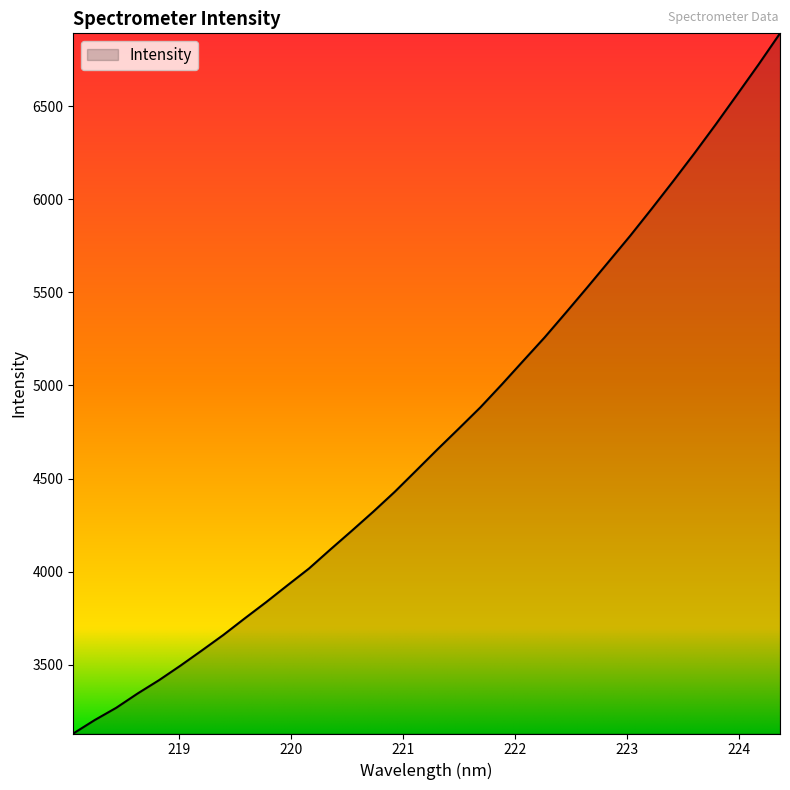

True or false: the data has more than 1 interior local peaks.

False